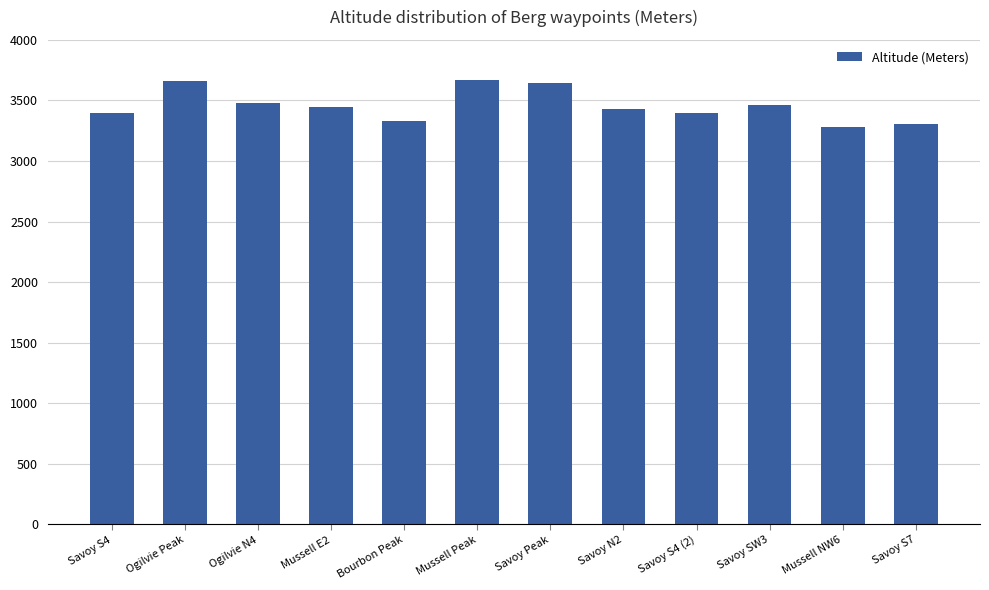

Count the number of data series in this chart.

1